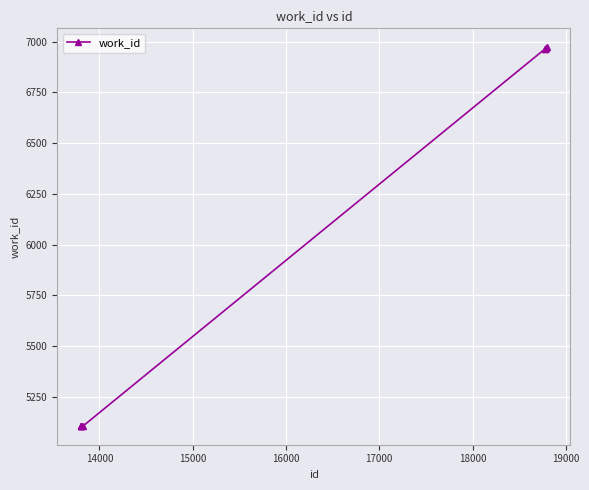

What is the value of the 3rd point from the left?

5106